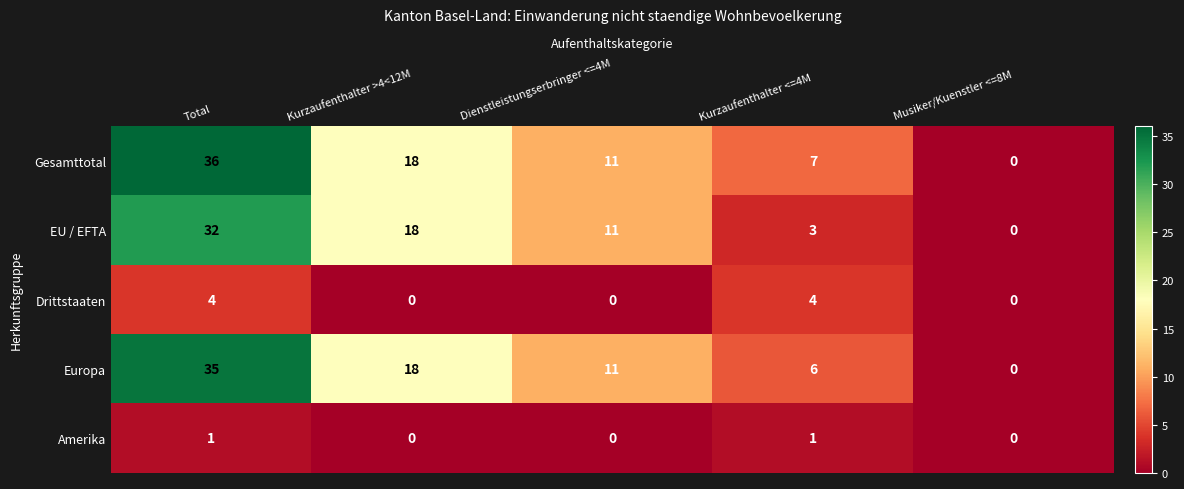

The value of Gesamttotal at Dienstleistungserbringer <=4M is 17. True or false?

False